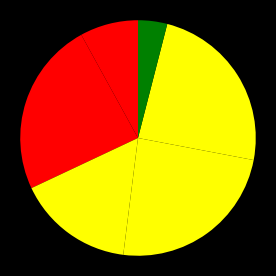

Count the number of slices in the pie.

6